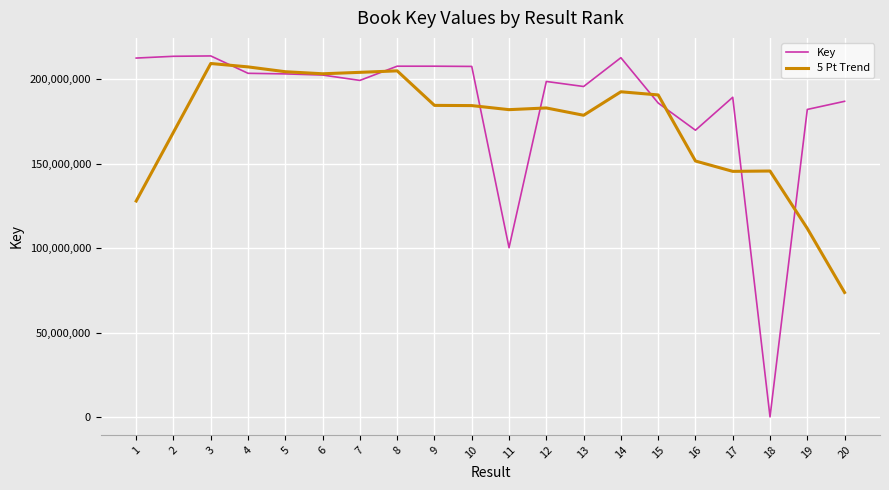

The 5 Pt Trend series shows 192637096.4 at 14. True or false?

True